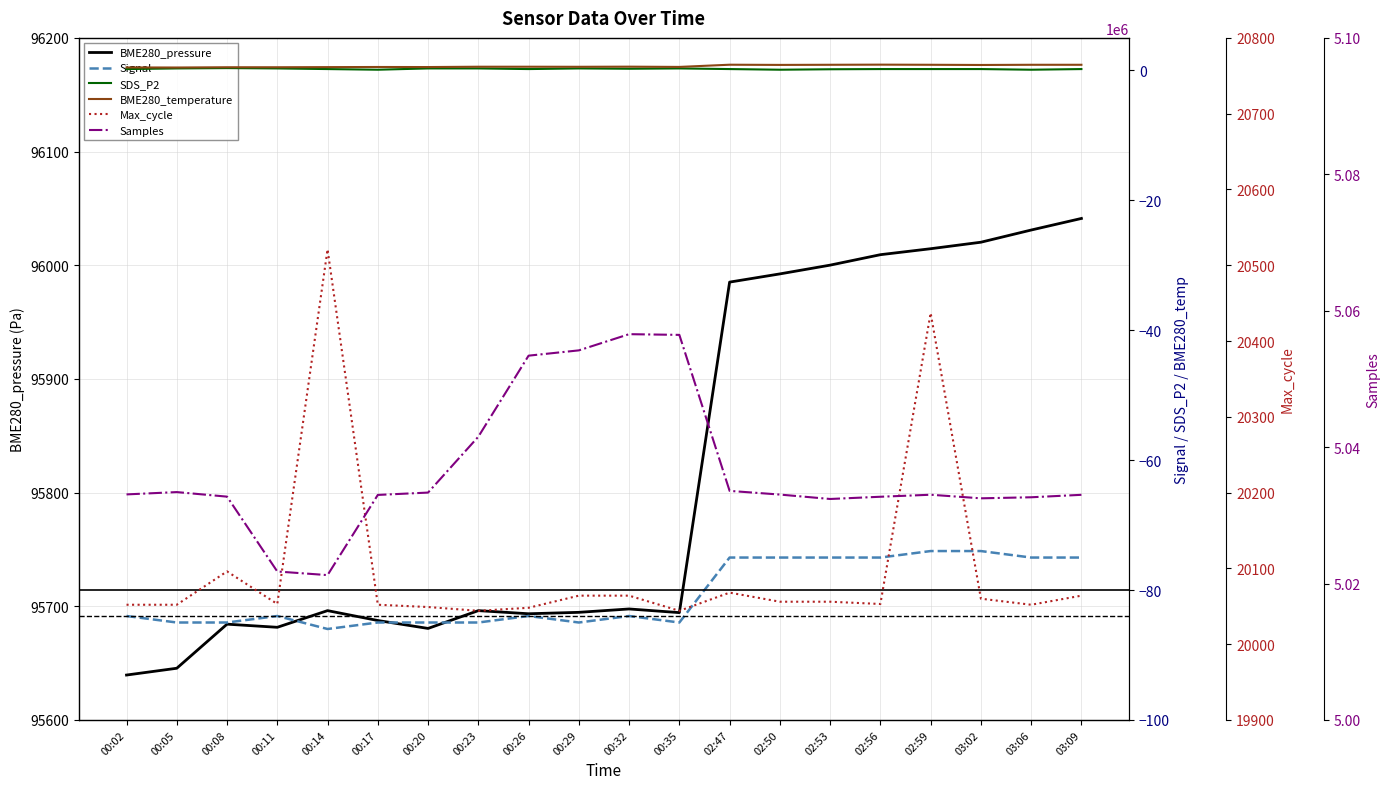

Is it true that Max_cycle equals 20052.0 at 00:05?

True